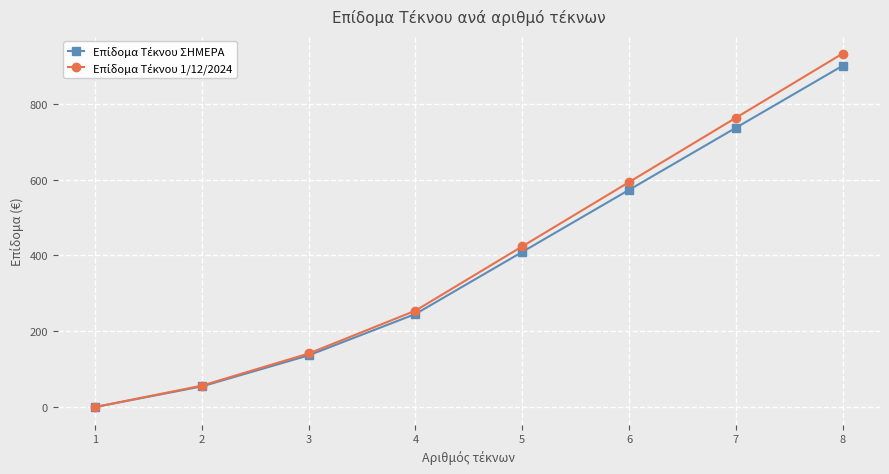

What is the total value across all series at 5?

832.9